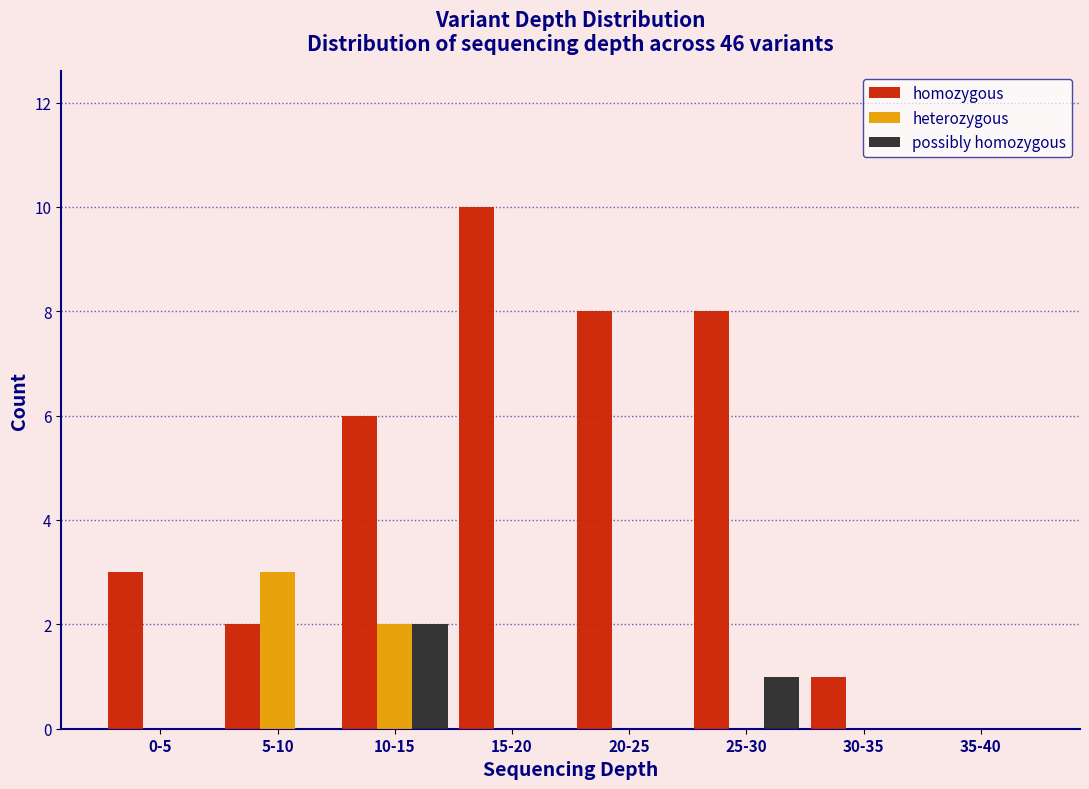

Reading left to right, what are all the values shown in this chart?

homozygous: 0-5=3	5-10=2	10-15=6	15-20=10	20-25=8	25-30=8	30-35=1	35-40=0
heterozygous: 0-5=0	5-10=3	10-15=2	15-20=0	20-25=0	25-30=0	30-35=0	35-40=0
possibly homozygous: 0-5=0	5-10=0	10-15=2	15-20=0	20-25=0	25-30=1	30-35=0	35-40=0